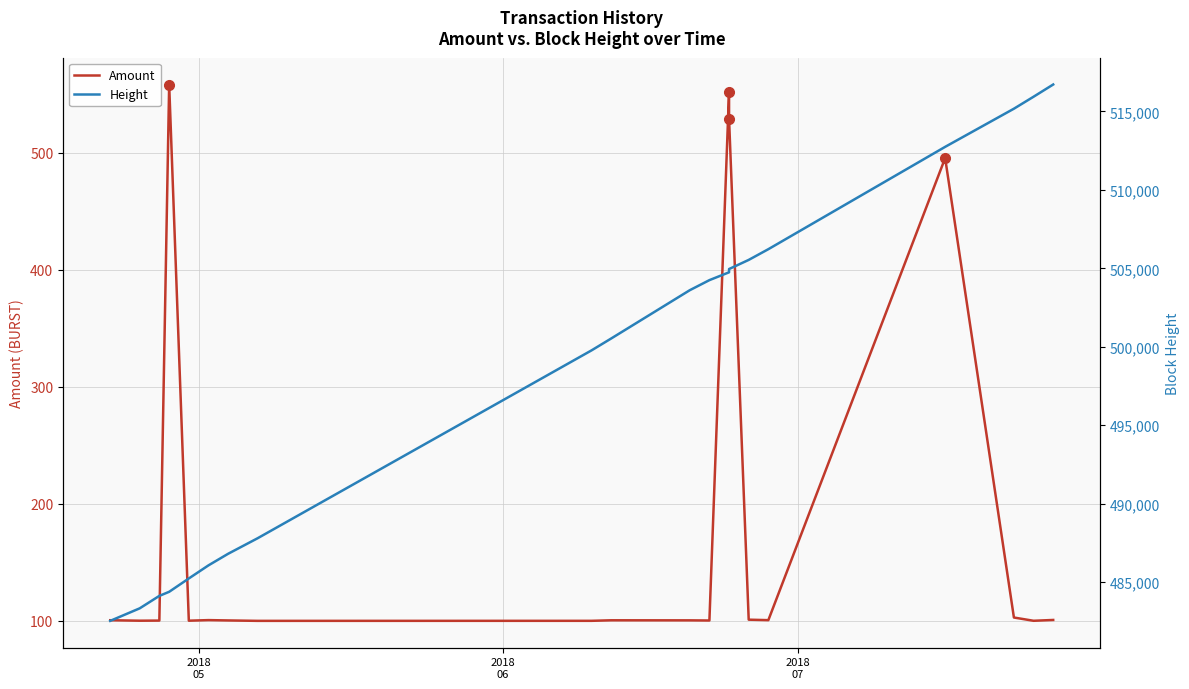

What is the difference between the maximum and minimum values in the Height series?

34178.0